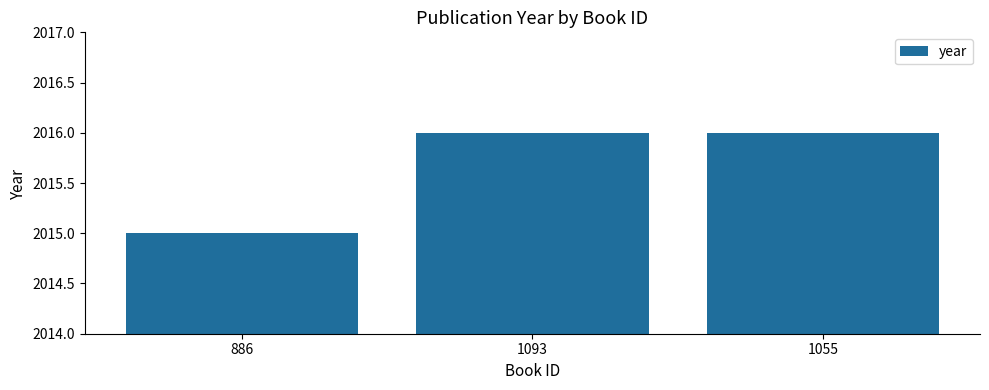

True or false: the data shows 600 at 1055.

False